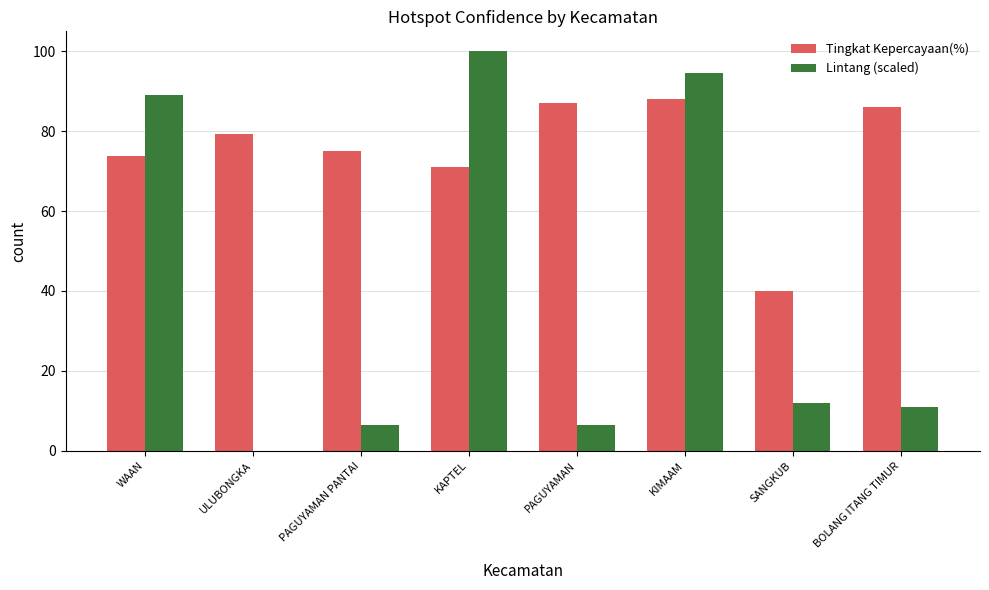

What is the approximate value of Tingkat Kepercayaan(%) at PAGUYAMAN?

87.0